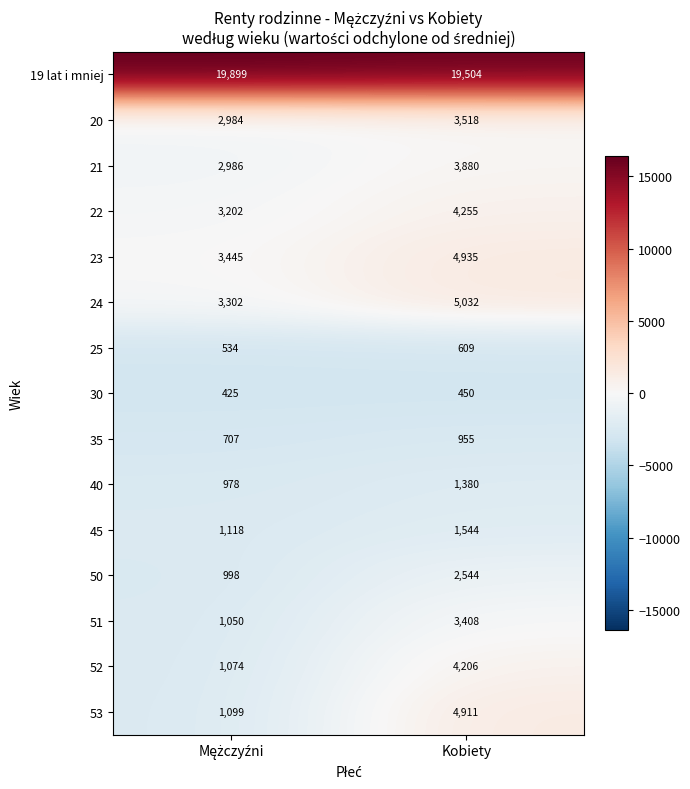

How many values in the 51 series are below 3408?

1